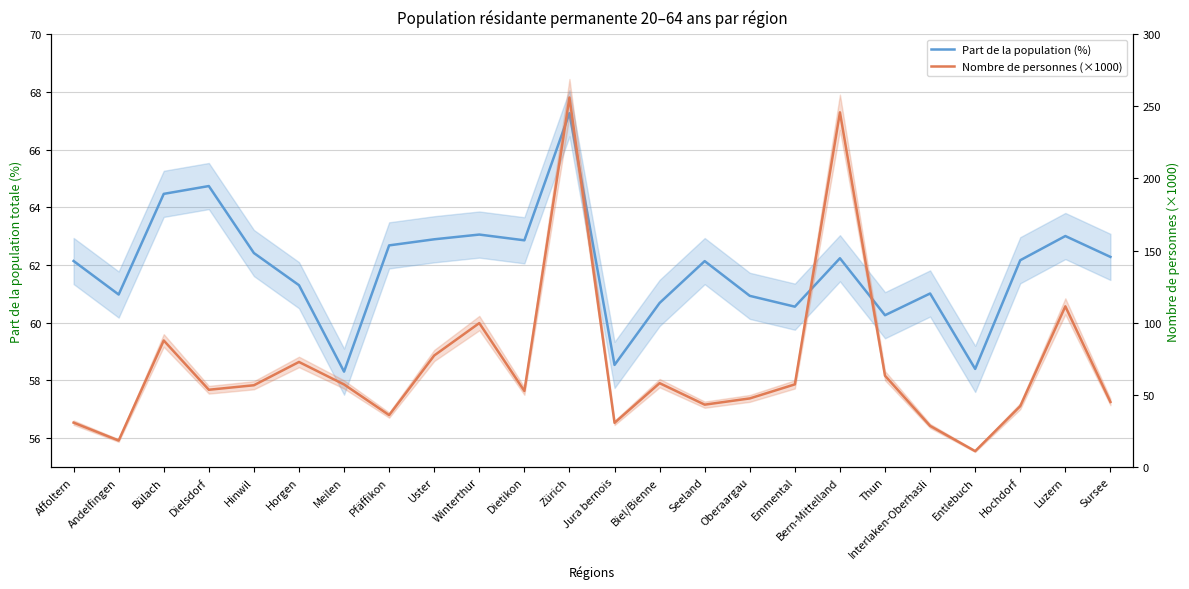

In Part de la population (%), how many points are higher than both neighbors (excluding endpoints)?

7